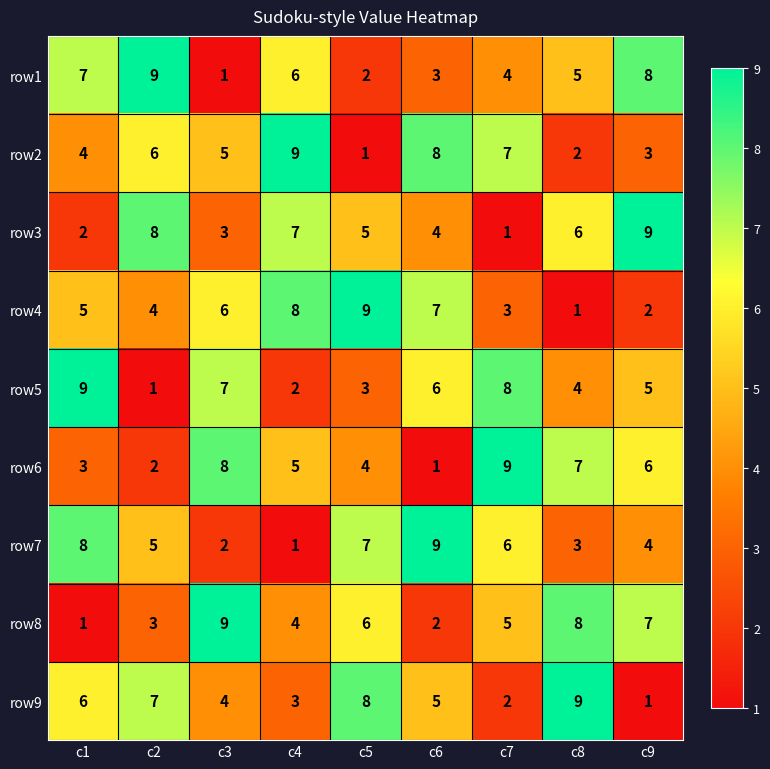

What is the average value of the row2 series?

5